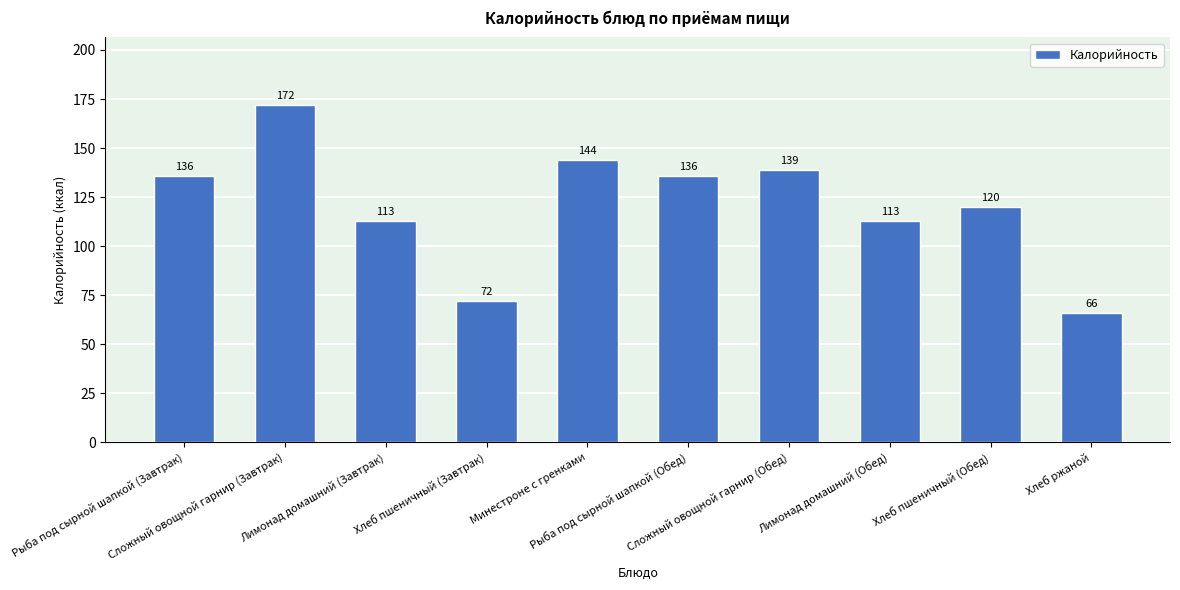

Where is the data nearest to the value 119?

Хлеб пшеничный (Обед)